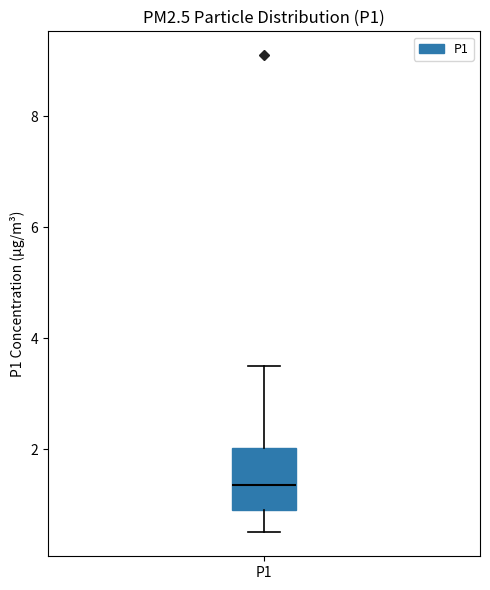

Transcribe this box plot: give where the median line is, the range the box spans, and where the two whiskers end, as read against the y-axis. The values are not printed on the chart, so give them approximately, as read against the axis.

median 1.4, box 1.0 to 2.0, whiskers 0.6 to 3.6